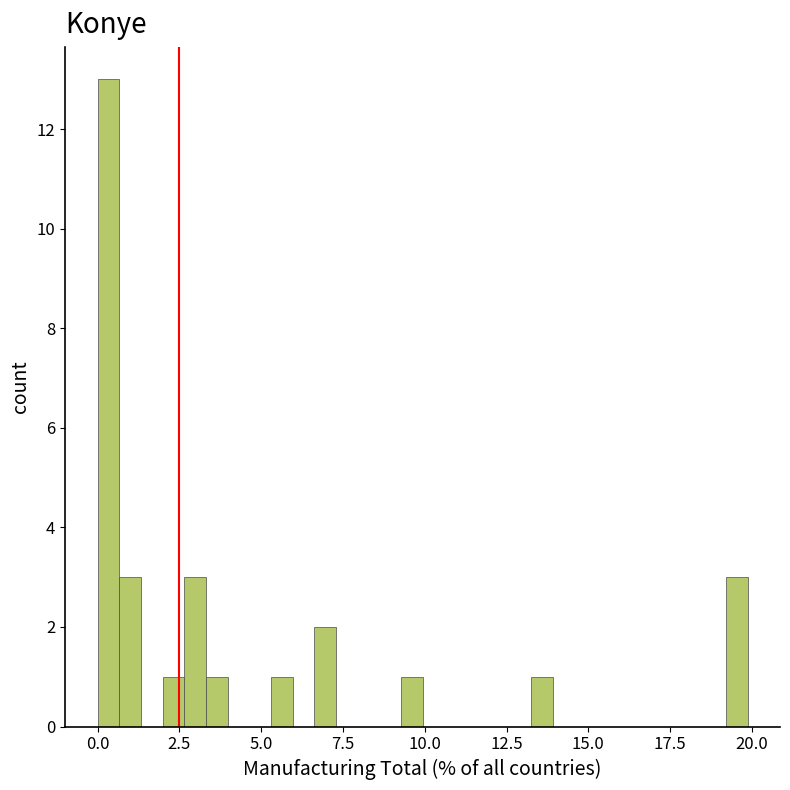

Around what value on the x-axis is the tallest bar? Give the approximate position of its centre, as read against the axis.

0.5